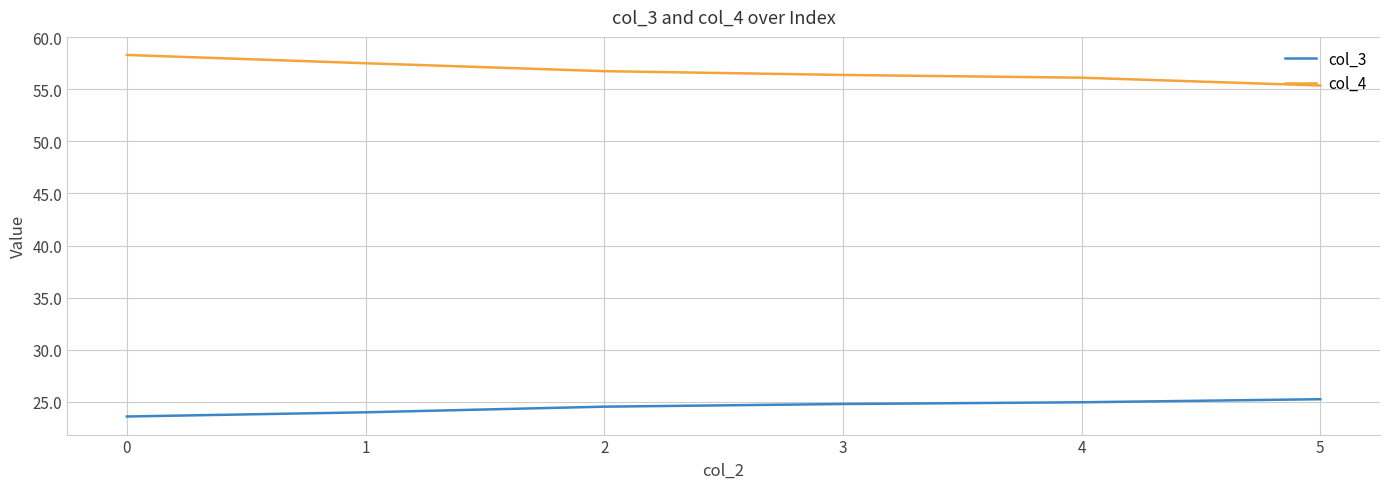

Which series has the largest range (max minus min)?

col_4